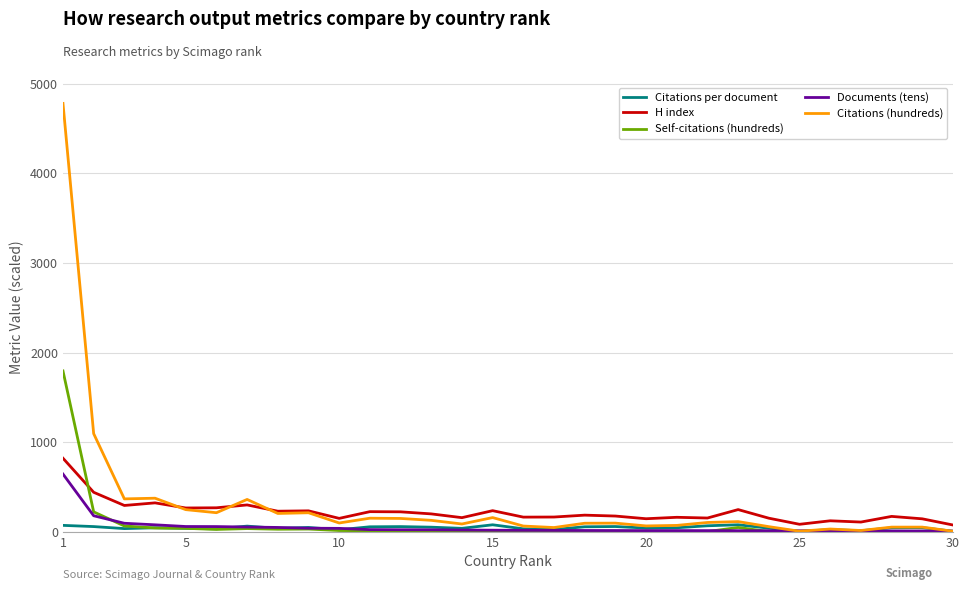

What are all the series names shown in the legend?

Citations per document, H index, Self-citations (hundreds), Documents (tens), Citations (hundreds)